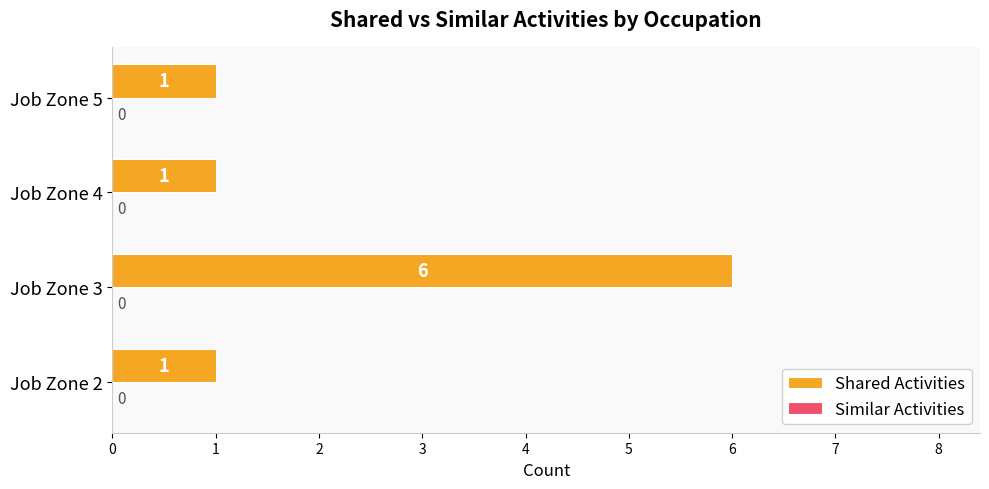

Reading top to bottom, list all the values displayed in this chart.

Job Zone 5=1	Job Zone 4=1	Job Zone 3=6	Job Zone 2=1